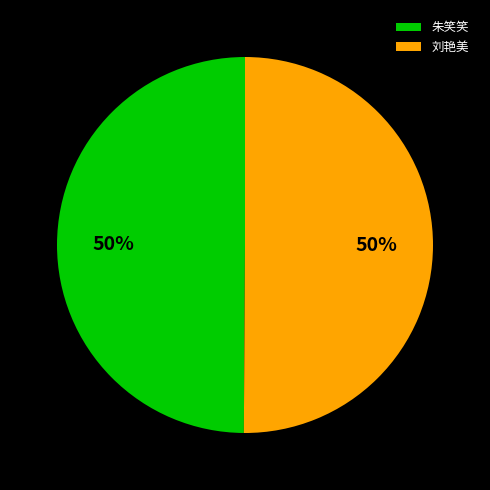

To the nearest percent, what is the average slice percentage?

50%